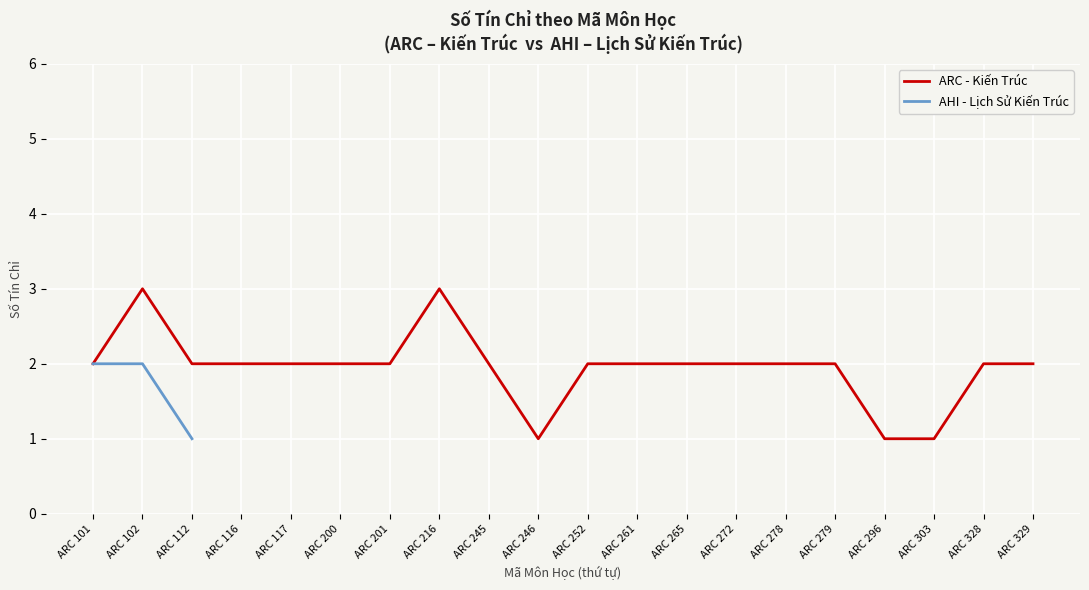

Where is the data nearest to the value 1?

ARC 112